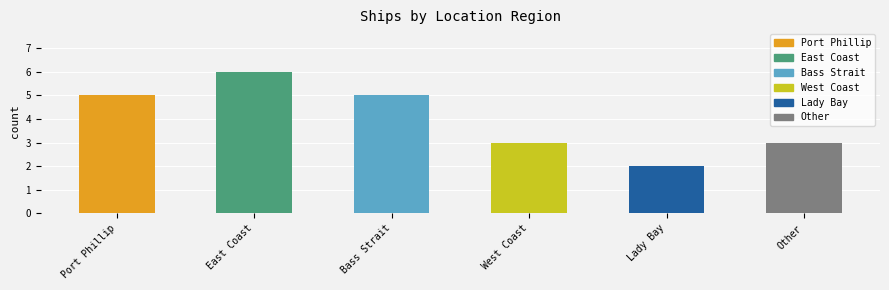

What value does the data have at East Coast?

6